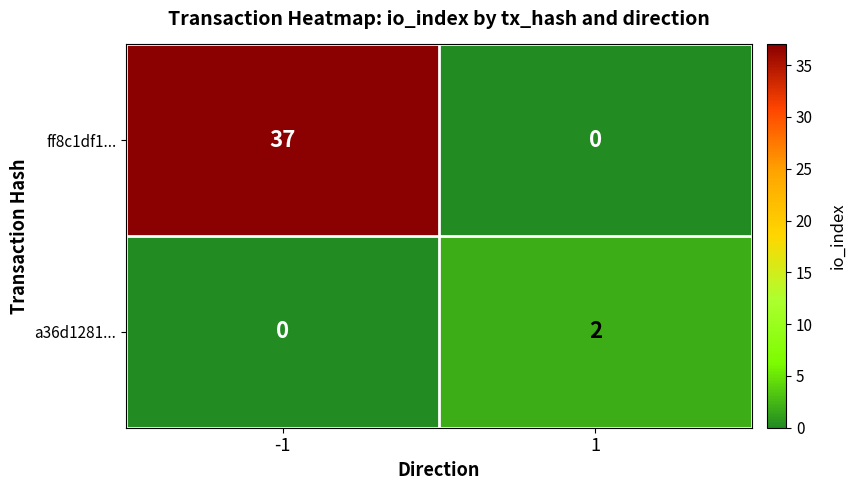

The ff8c1df1... series shows 0 at 1. True or false?

True